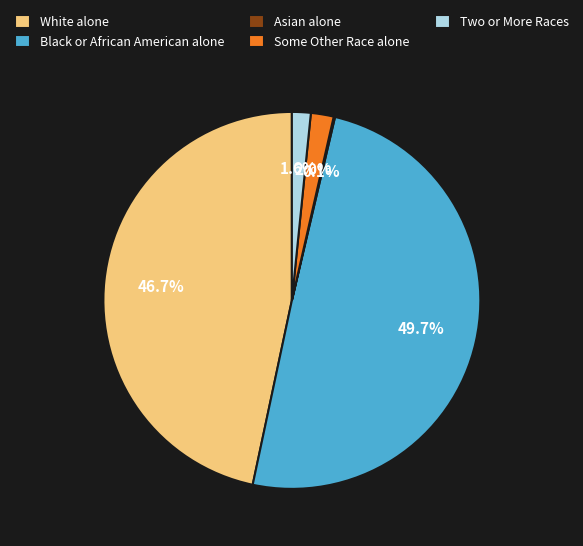

Which category has the biggest portion of the pie?

Black or African American alone